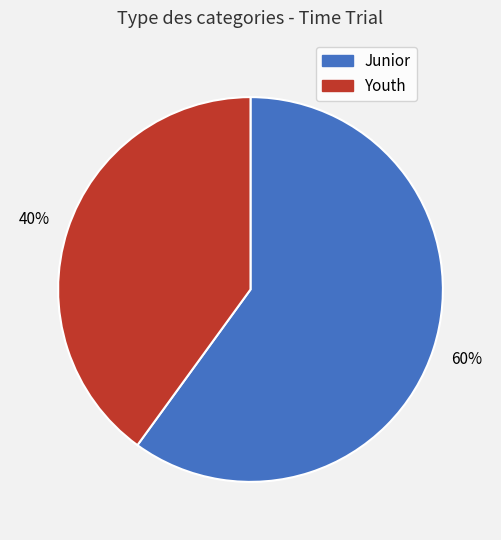

Which category has the smallest portion of the pie?

Youth